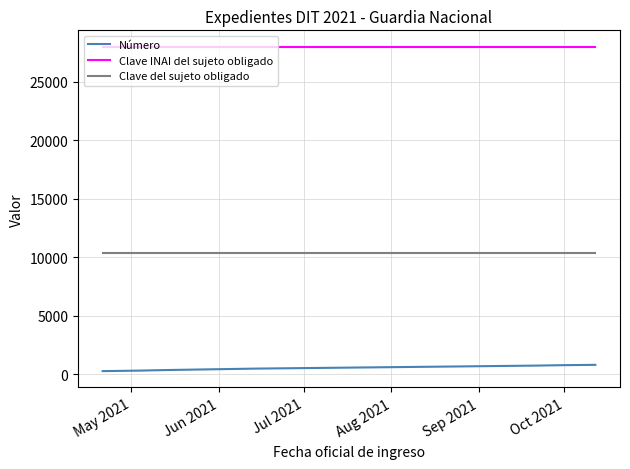

Rank the series by their average value, from lowest to highest.

Número, Clave del sujeto obligado, Clave INAI del sujeto obligado